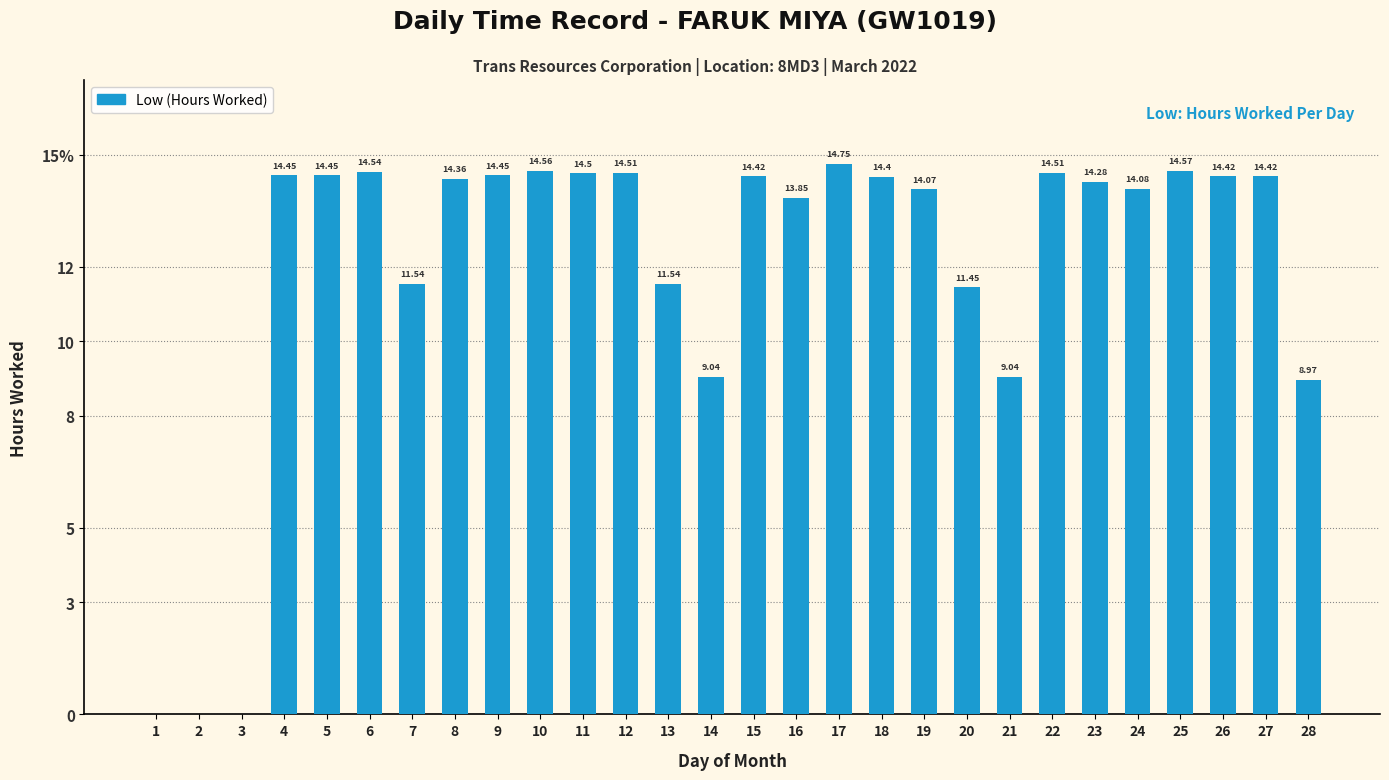

Rank the categories by value from highest to lowest.

17, 25, 10, 6, 12, 22, 11, 4, 5, 9, 15, 26, 27, 18, 8, 23, 24, 19, 16, 7, 13, 20, 14, 21, 28, 1, 2, 3